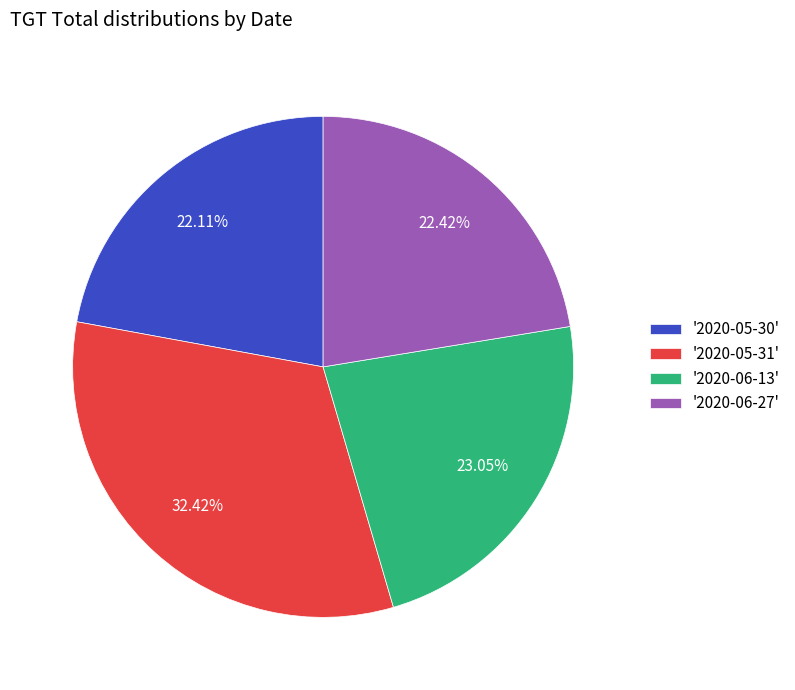

Approximately how many times larger is the value at '2020-06-13' compared to '2020-05-30'?

1.0